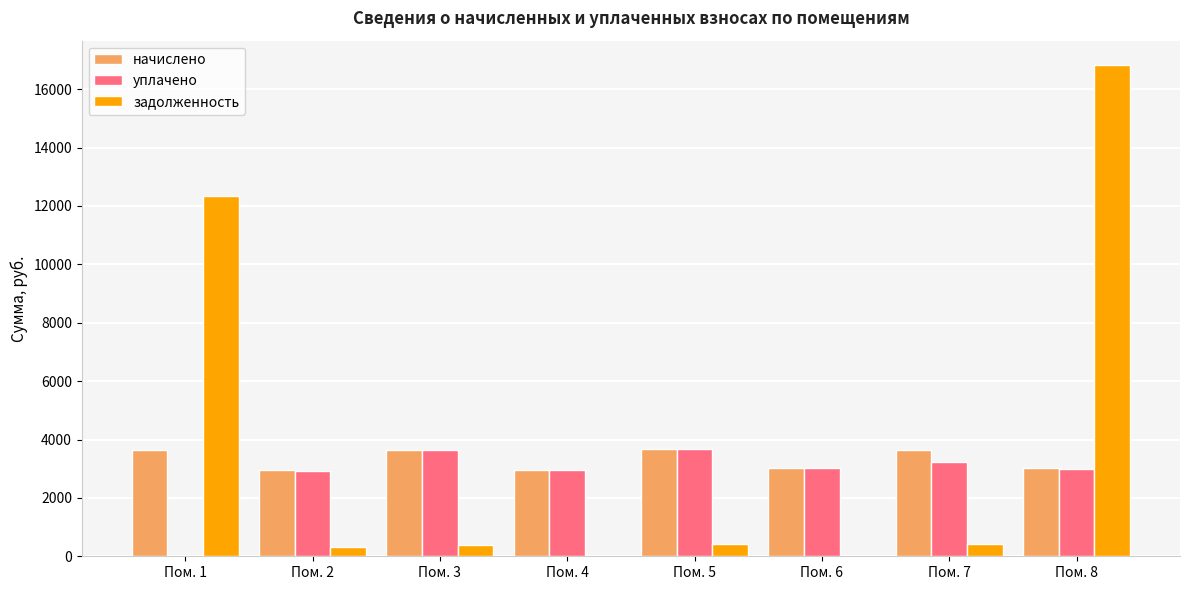

At which label does задолженность reach its peak?

Пом. 8